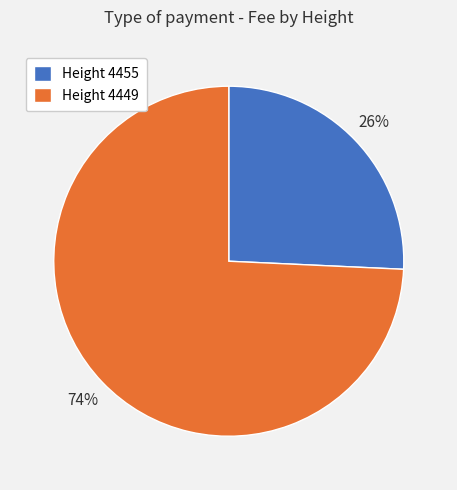

Does Height 4449 account for over 50% of the chart?

Yes